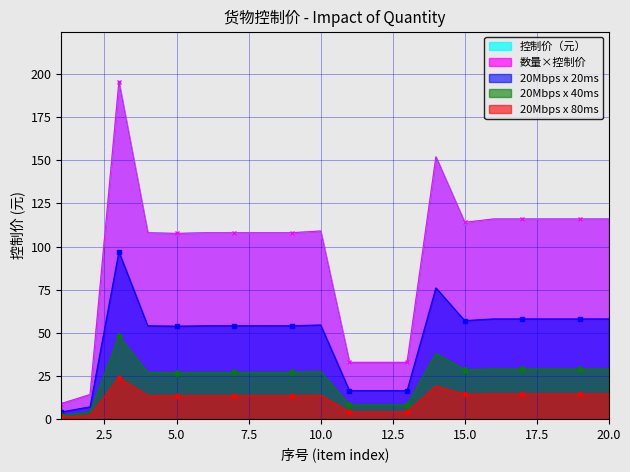

What is the total value across all series at 9?

310.5